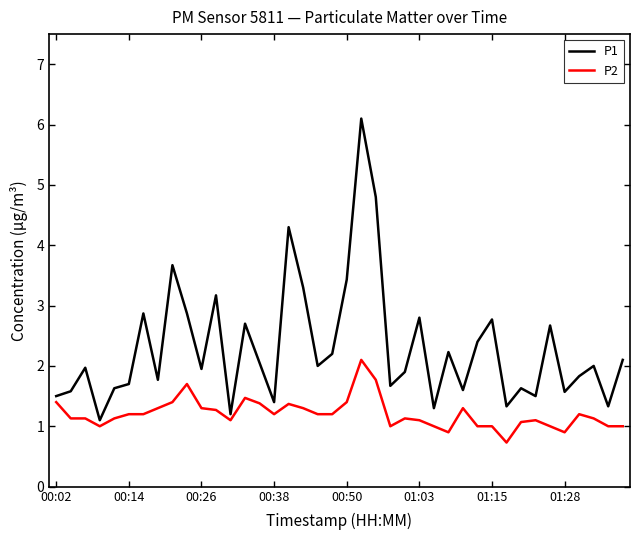

How many lines are shown in the chart?

2